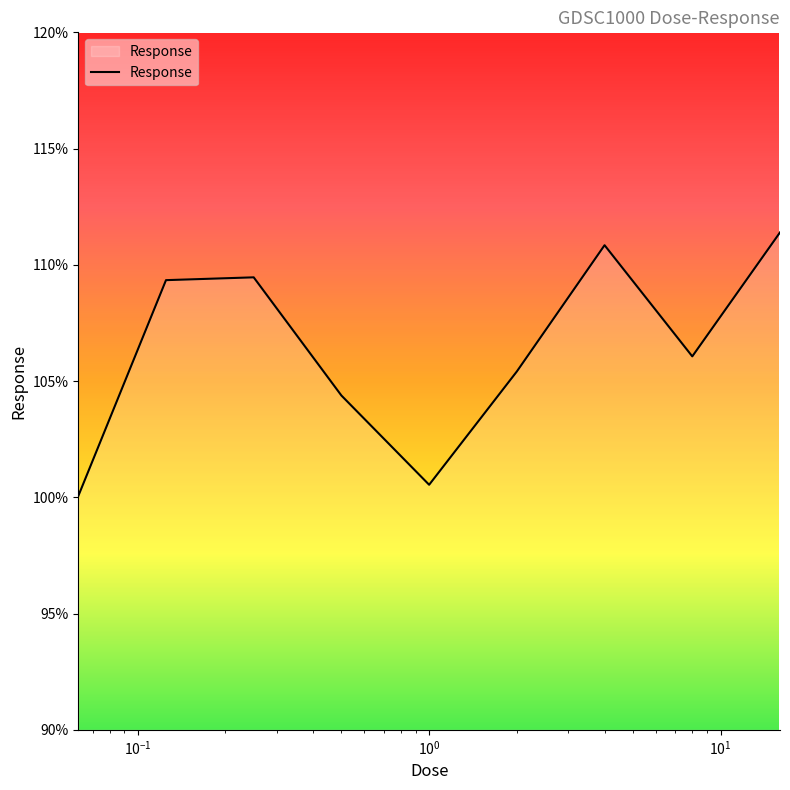

What is the greatest value displayed?

111.4